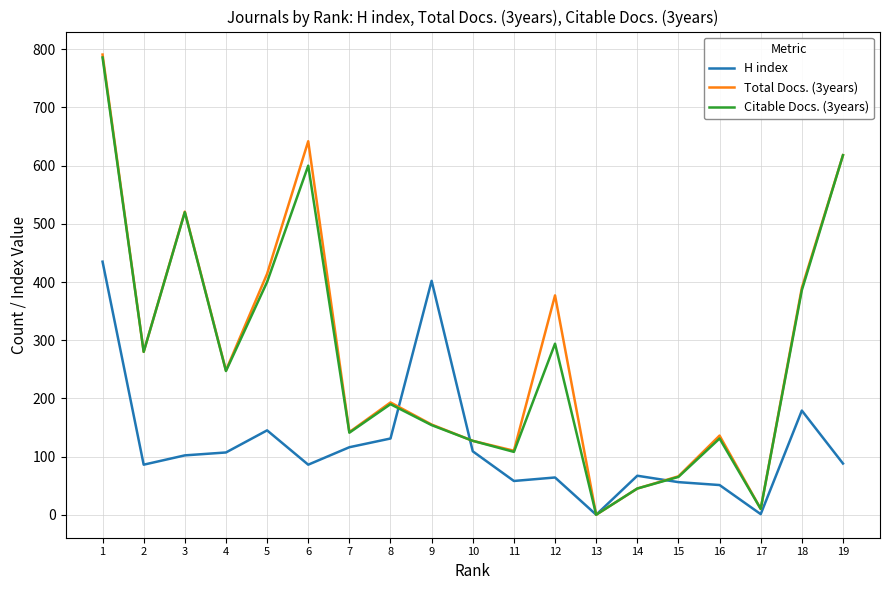

Which category has the highest value in the Citable Docs. (3years) series?

1